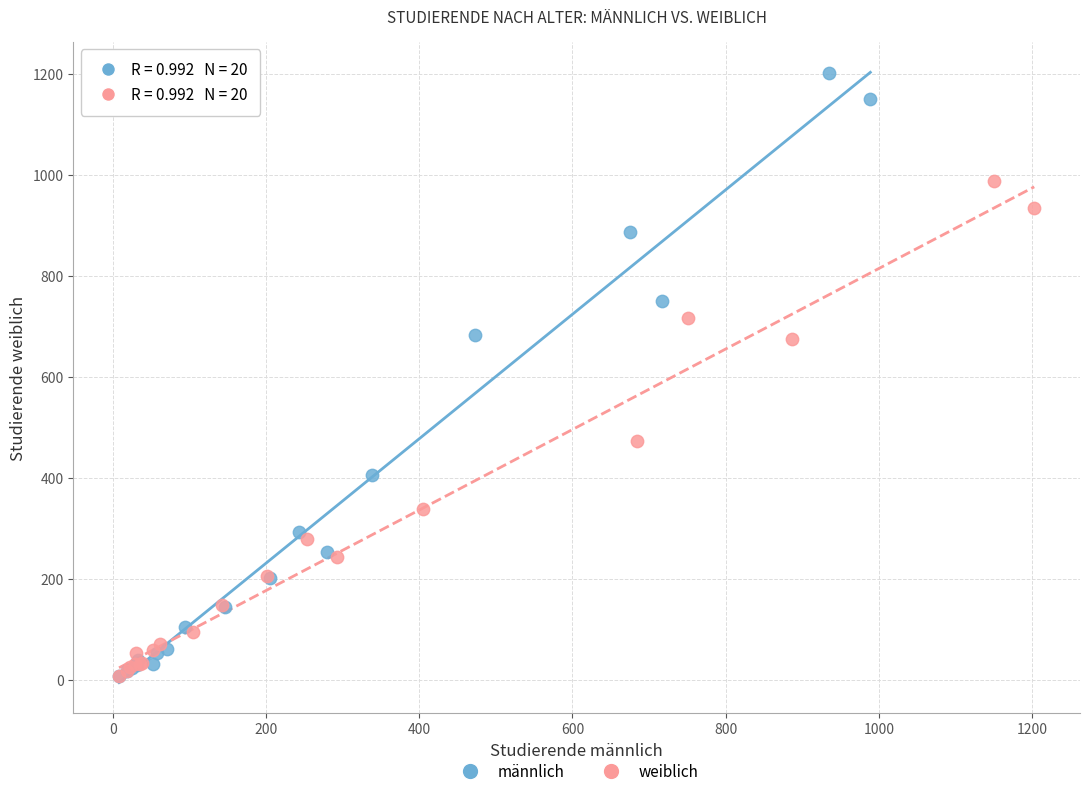

Which series has the largest Y range (max minus min)?

männlich